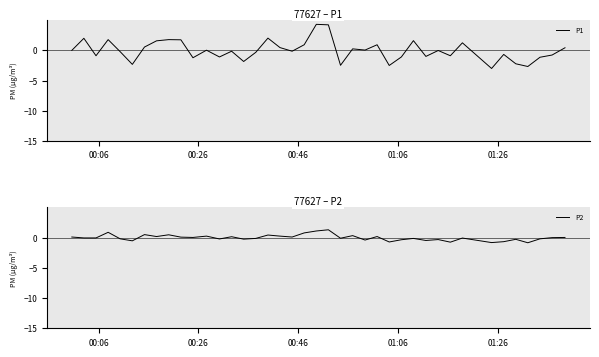

How many data points in P2 are above 0?

19